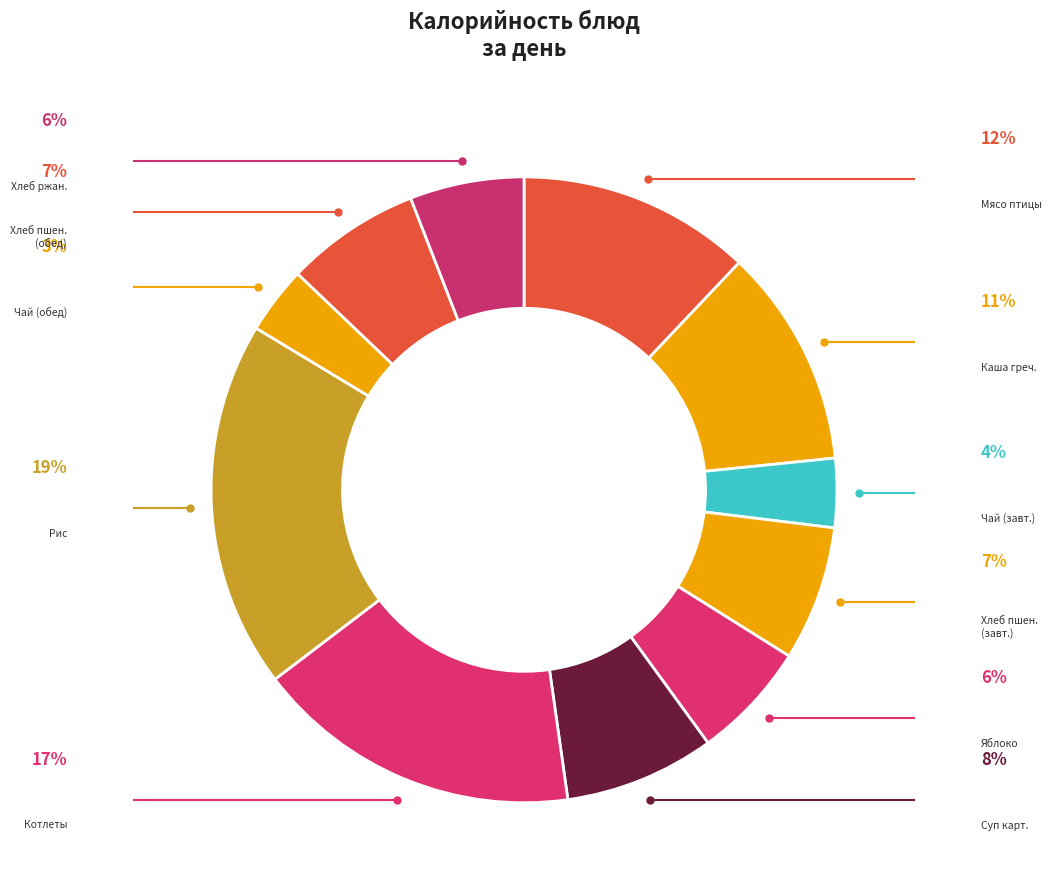

How many slices are in this pie chart?

11